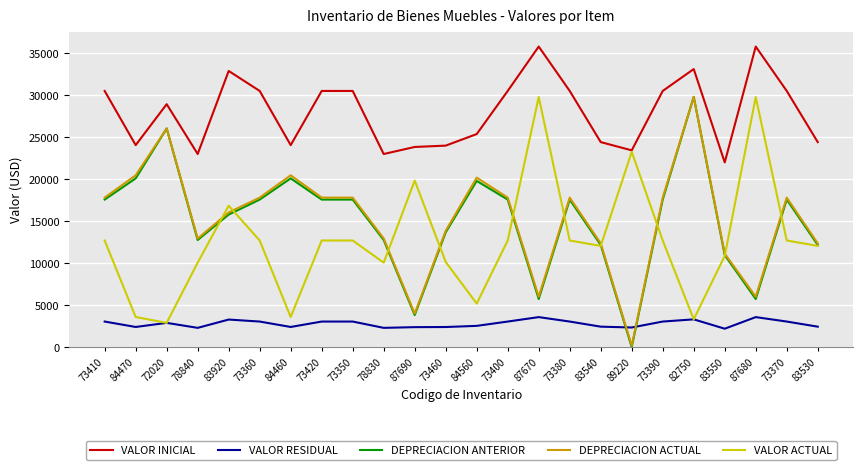

What is the greatest value displayed?

35795.0